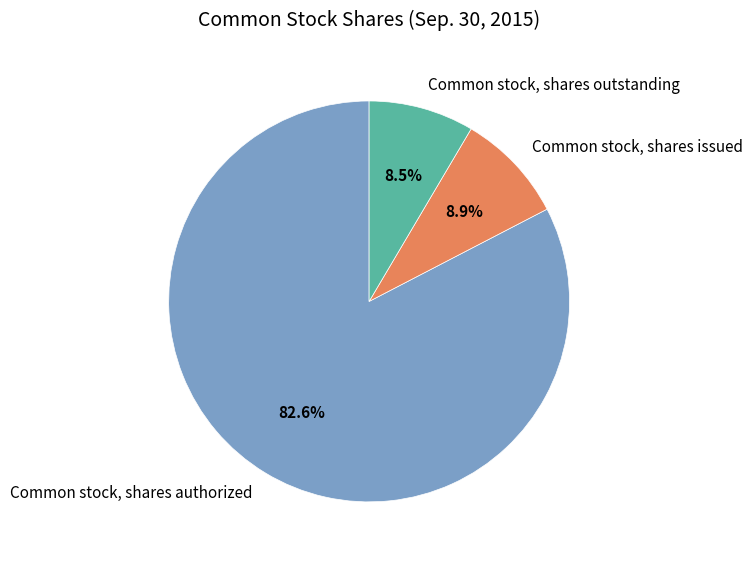

How many segments does this pie chart have?

3